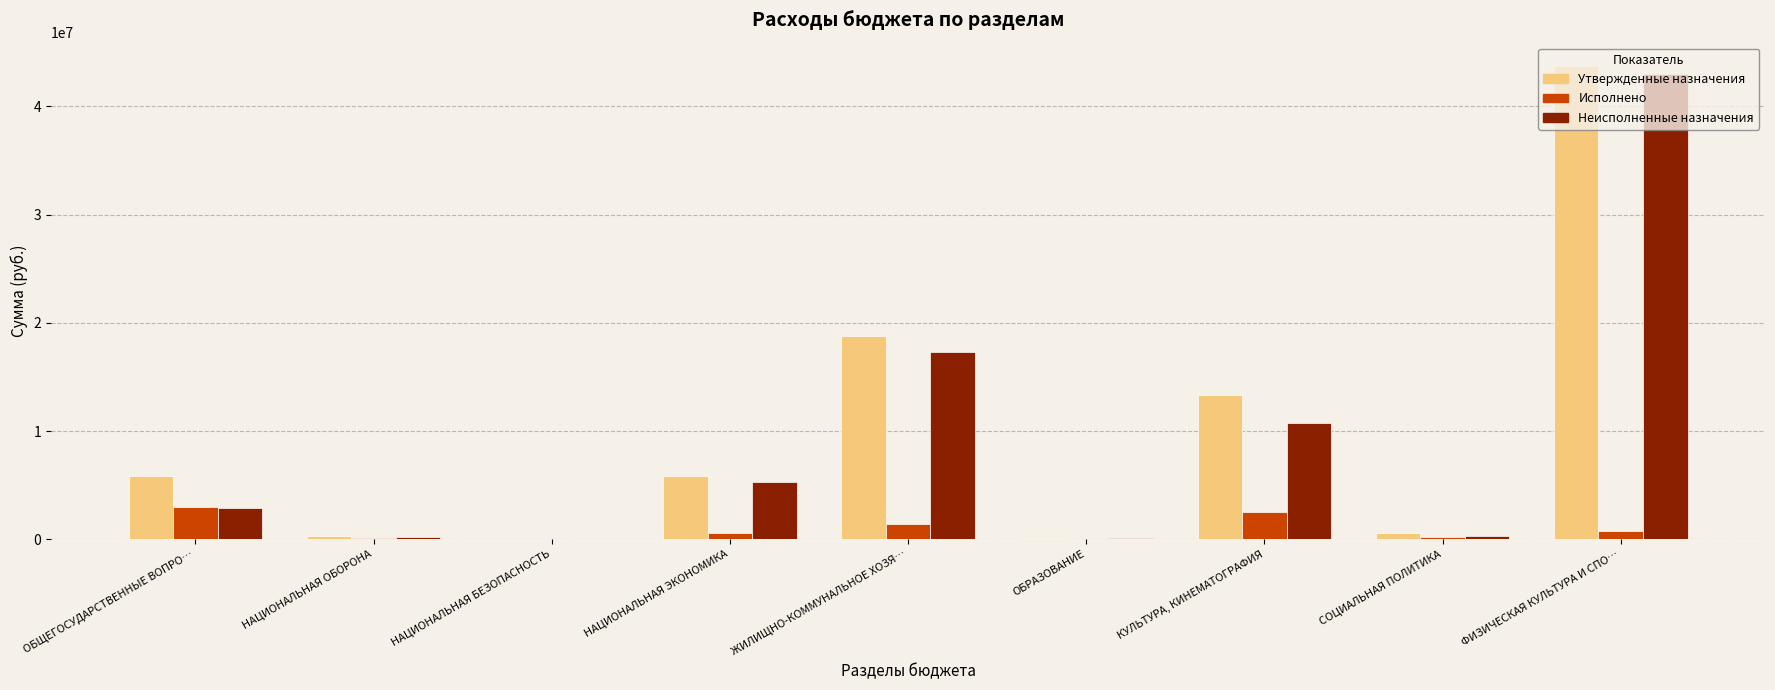

Is the value of Исполнено at ОБЩЕГОСУДАРСТВЕННЫЕ ВОПРО… greater than the value of Утвержденные назначения at НАЦИОНАЛЬНАЯ ЭКОНОМИКА?

No